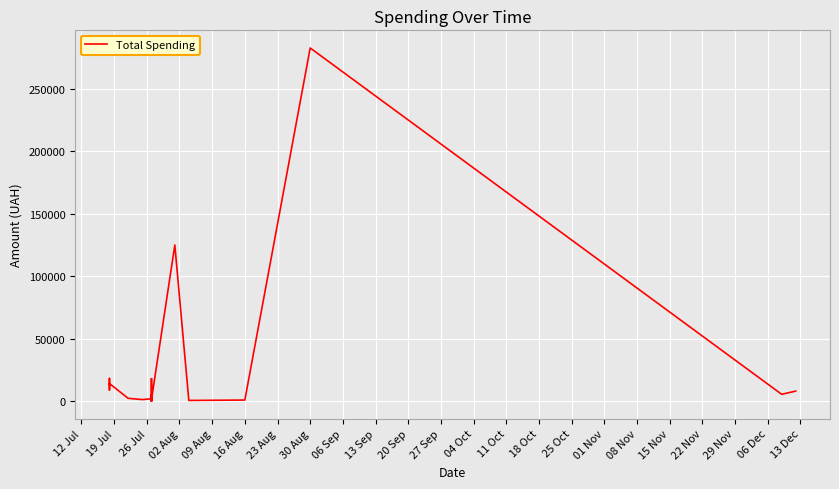

What is the difference between the second highest and minimum values?

124707.5